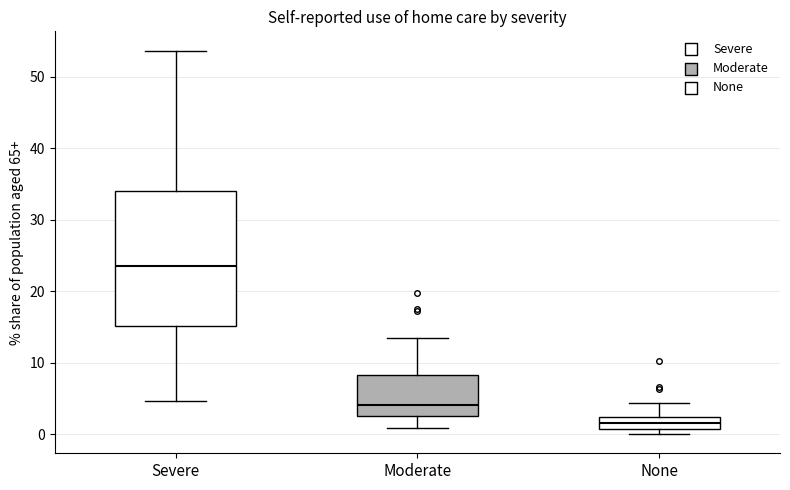

Reading left to right, transcribe this box plot: for each box, give where its median line is, the range the box spans, and where its two whiskers end, as read against the y-axis. The values are not printed on the chart, so give them approximately, as read against the axis.

Severe: median 24, box 15 to 34, whiskers 5 to 54
Moderate: median 4, box 3 to 8, whiskers 1 to 13
None: median 2 (inside the box), box 1 to 2, whiskers 0 to 4